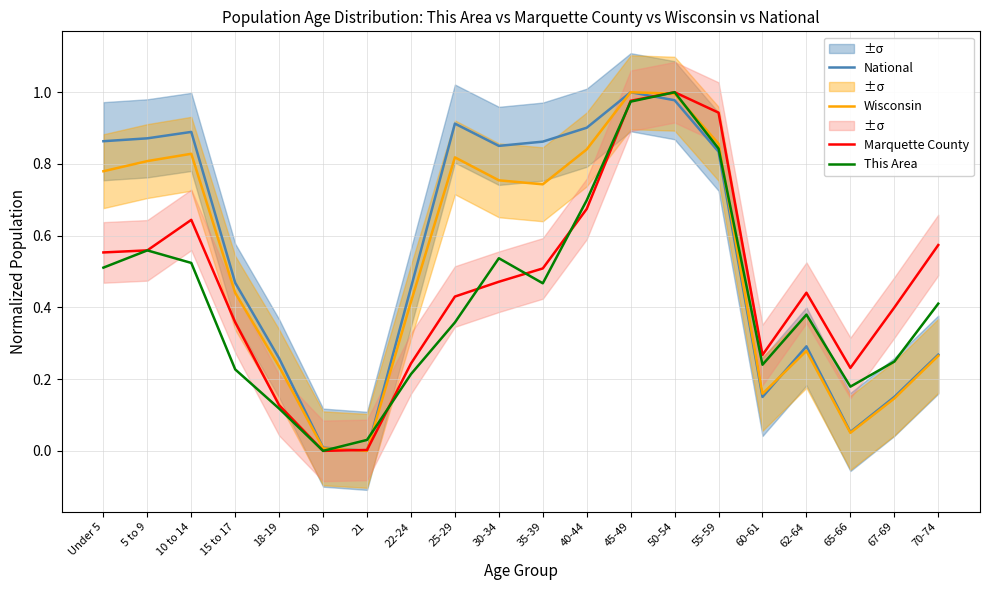

What is the maximum value shown in the chart?

1.0